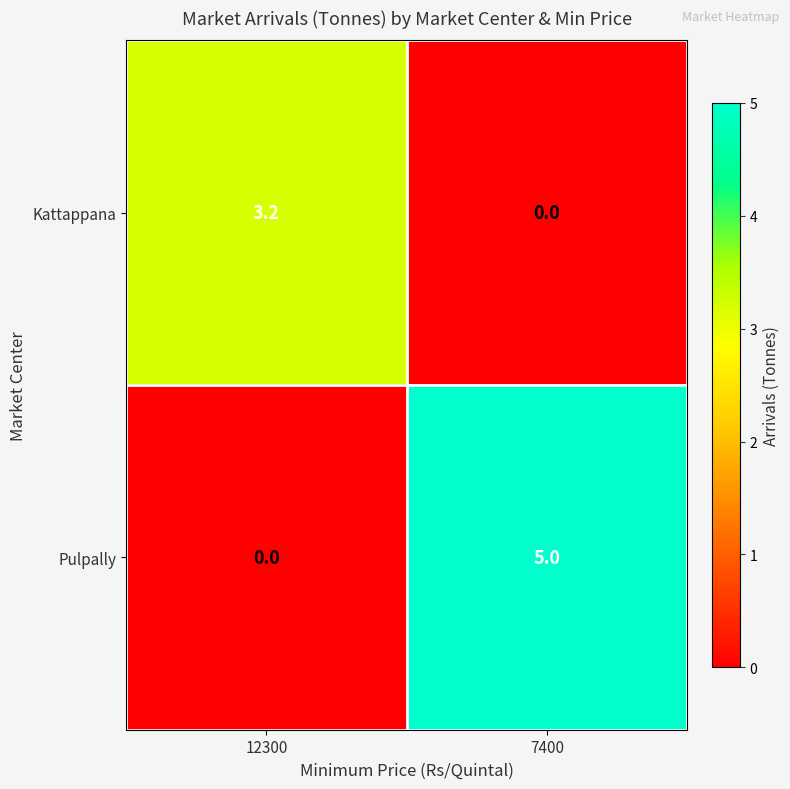

What is the greatest value displayed?

5.0